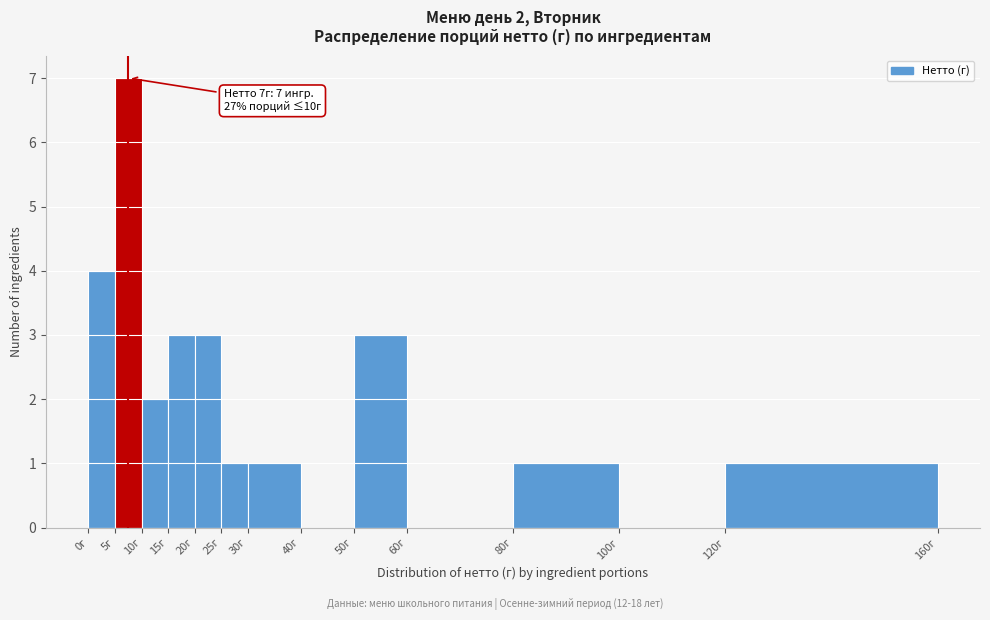

Over which range of the x-axis is the bar tallest?

5 to 10